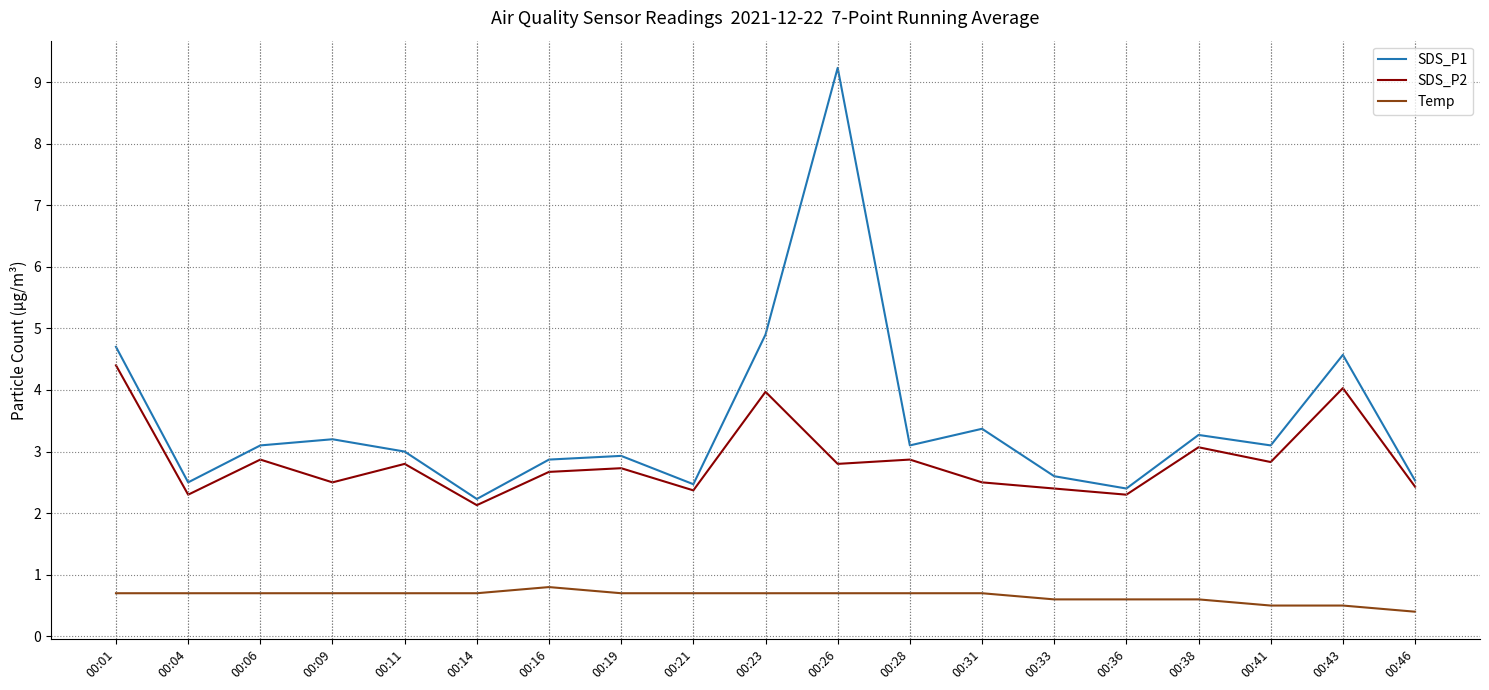

What is the difference between the Temp values at 00:28 and 00:41?

0.2